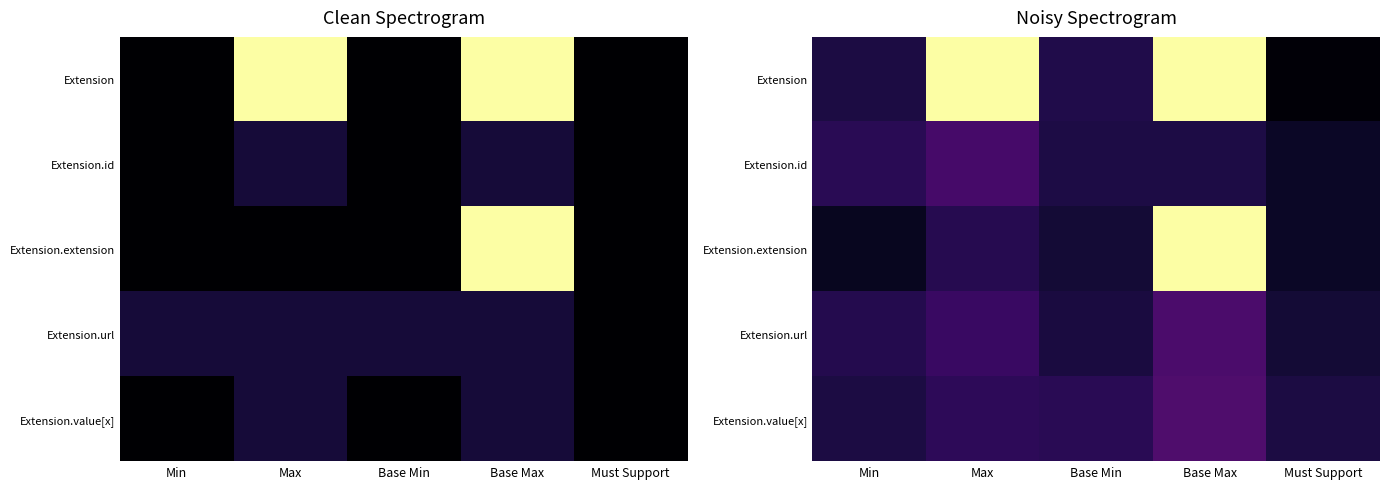

What is the sum of the Extension.extension values at Max and Min?

0.2